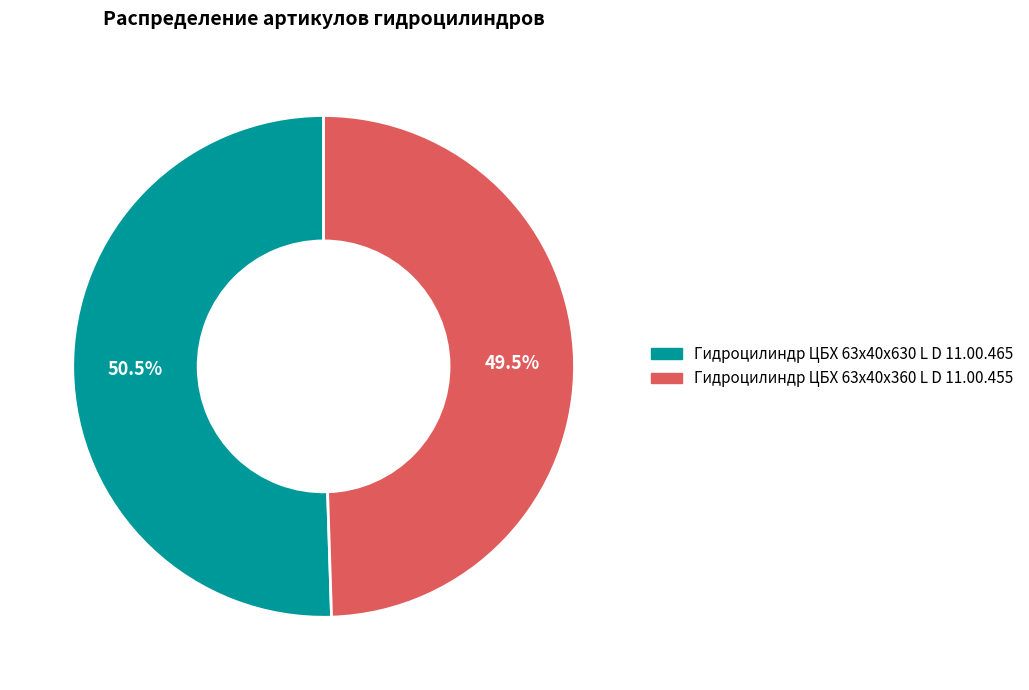

What is the ratio of the value at Гидроцилиндр ЦБХ 63х40х630 L D 11.00.465 to the value at Гидроцилиндр ЦБХ 63х40х360 L D 11.00.455?

1.0